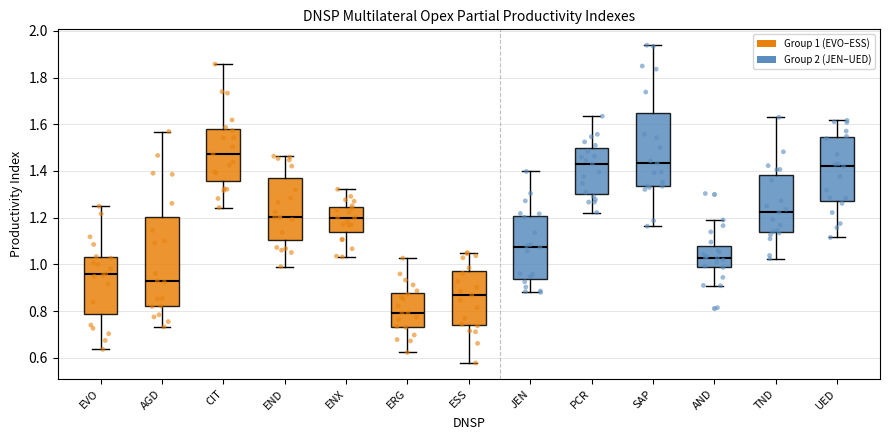

Reading left to right, read every box against the y-axis: the position of its median line, the range the box covers, and the ends of its whiskers. The values are not printed on the chart, so give them approximately, as read against the axis.

EVO: median 0.96, box 0.78 to 1.04, whiskers 0.64 to 1.24
AGD: median 0.94, box 0.82 to 1.20, whiskers 0.74 to 1.56
CIT: median 1.48, box 1.36 to 1.58, whiskers 1.24 to 1.86
END: median 1.20, box 1.10 to 1.38, whiskers 1.00 to 1.46
ENX: median 1.20, box 1.14 to 1.24, whiskers 1.04 to 1.32
ERG: median 0.80, box 0.74 to 0.88, whiskers 0.62 to 1.02
ESS: median 0.86, box 0.74 to 0.98, whiskers 0.58 to 1.06
JEN: median 1.08, box 0.94 to 1.20, whiskers 0.88 to 1.40
PCR: median 1.44, box 1.30 to 1.50, whiskers 1.22 to 1.64
SAP: median 1.44, box 1.34 to 1.64, whiskers 1.16 to 1.94
AND: median 1.02, box 0.98 to 1.08, whiskers 0.90 to 1.20
TND: median 1.22, box 1.14 to 1.38, whiskers 1.02 to 1.62
UED: median 1.42, box 1.28 to 1.54, whiskers 1.12 to 1.62